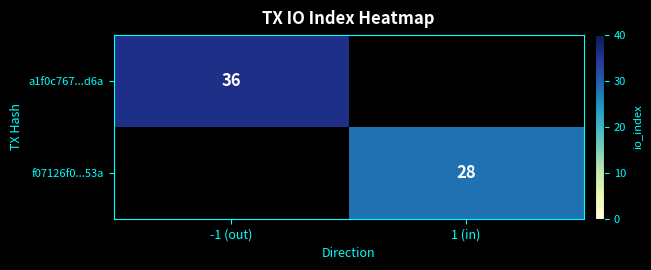

True or false: f07126f0...53a has a value of 19 at 1 (in).

False